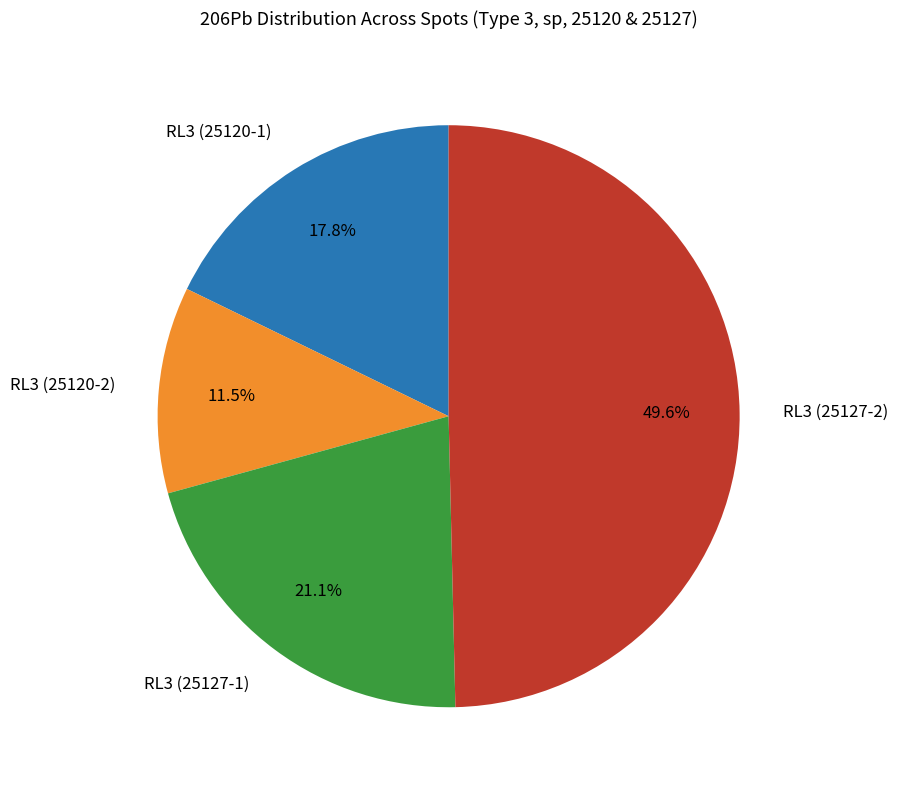

How many segments does this pie chart have?

4